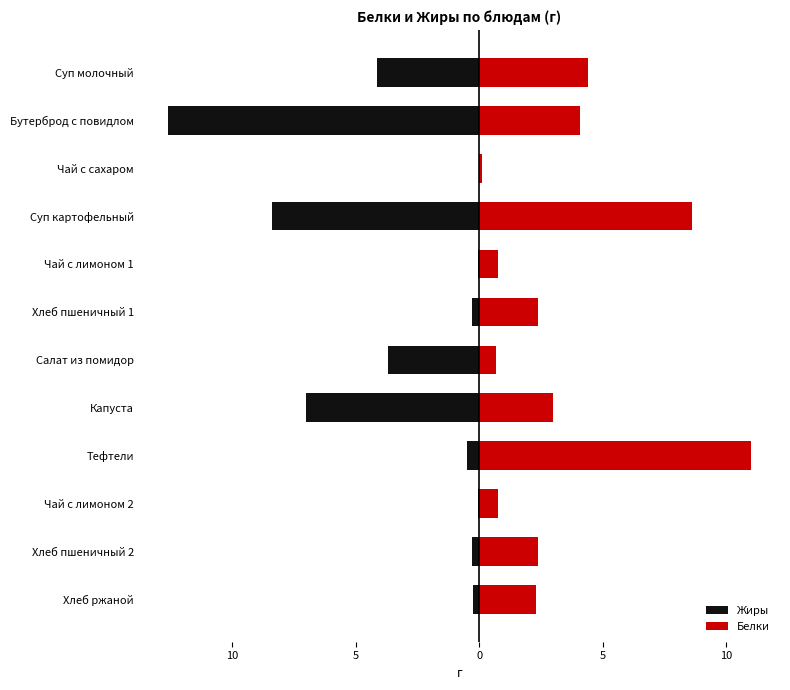

Between Чай с лимоном 2 and Хлеб пшеничный 2, which series saw the biggest shift?

Белки